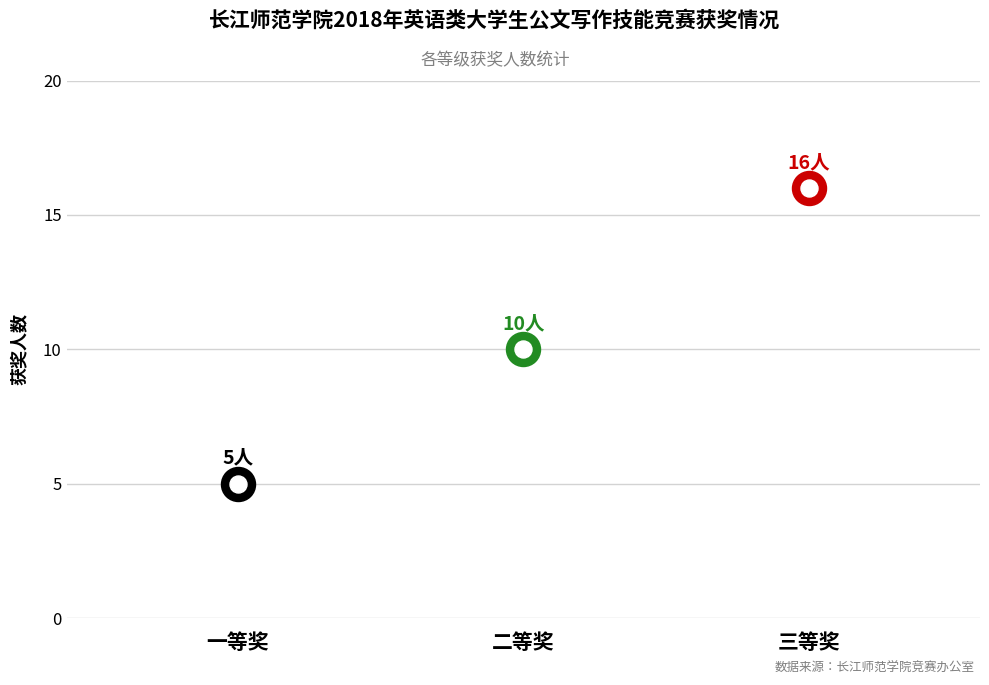

Which has a higher value, 二等奖 or 一等奖?

二等奖